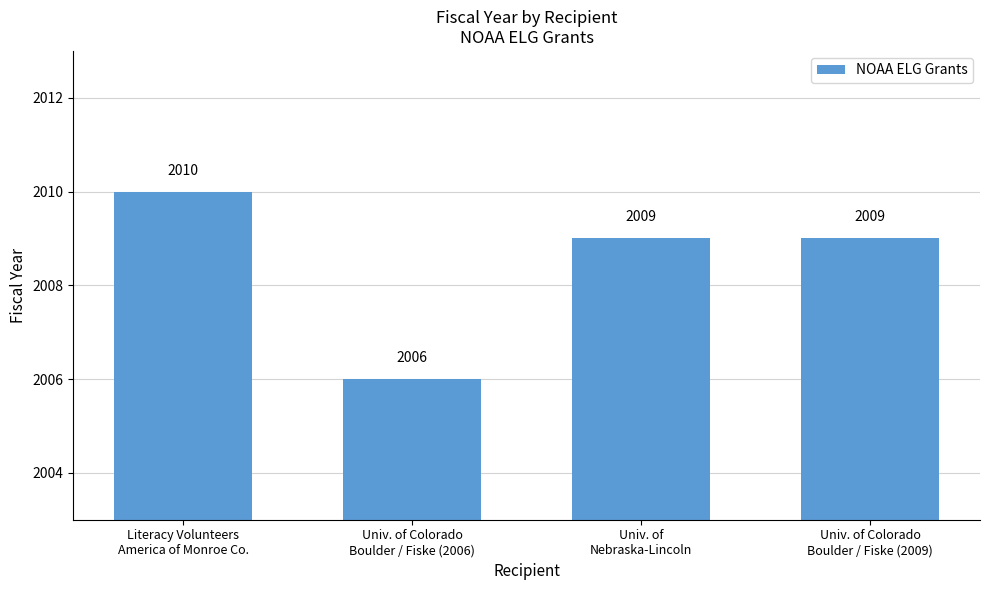

What value does the data have at Univ. of Colorado
Boulder / Fiske (2006)?

2006